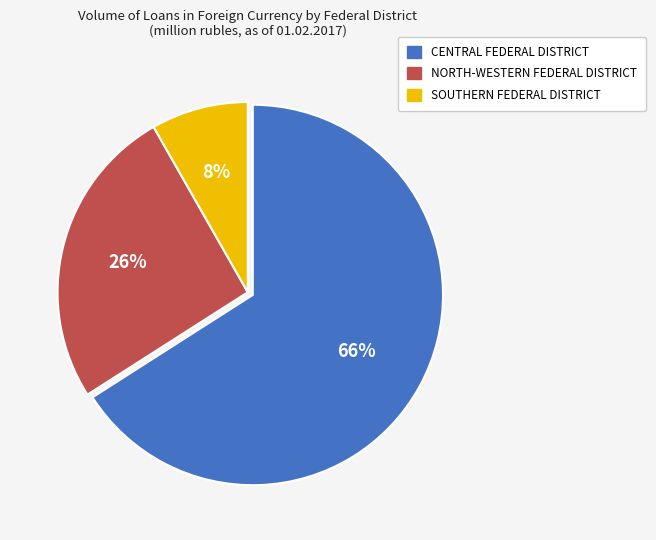

Does any single category account for the majority?

Yes